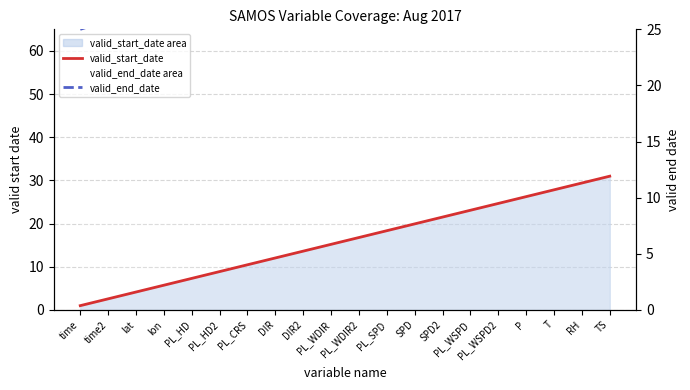

What are all the series names shown in the legend?

valid_start_date, valid_end_date